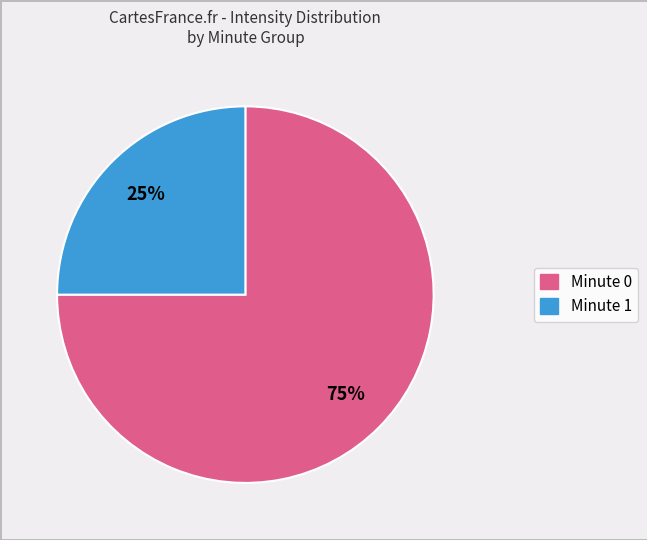

How many slices are in this pie chart?

2